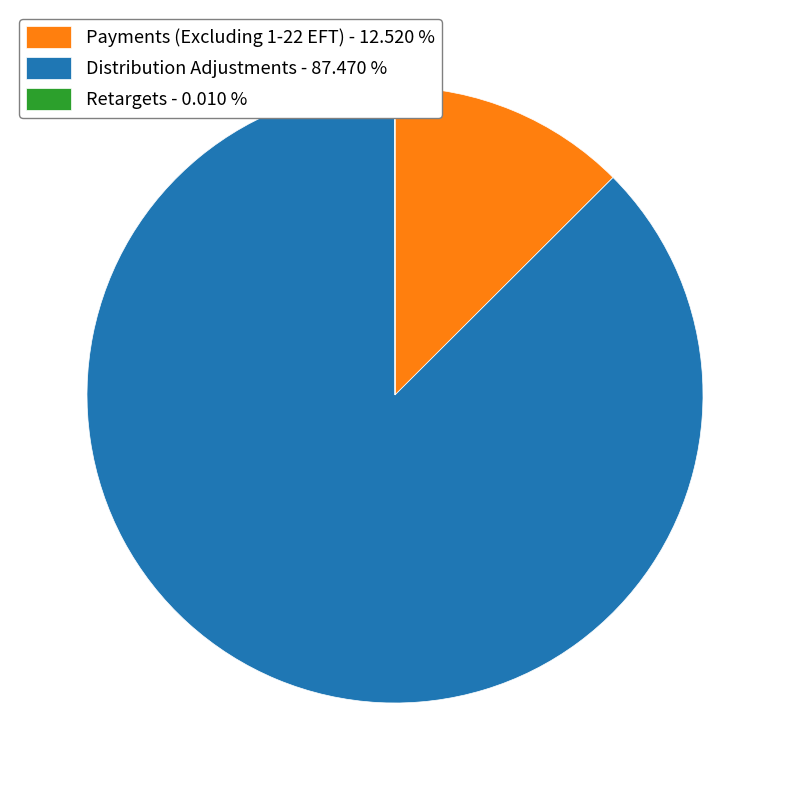

Is Distribution Adjustments - 87.470 % the majority of the pie?

Yes